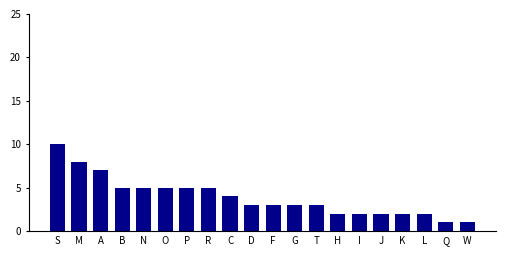

Reading left to right, list all the values displayed in this chart.

S=10	M=8	A=7	B=5	N=5	O=5	P=5	R=5	C=4	D=3	F=3	G=3	T=3	H=2	I=2	J=2	K=2	L=2	Q=1	W=1